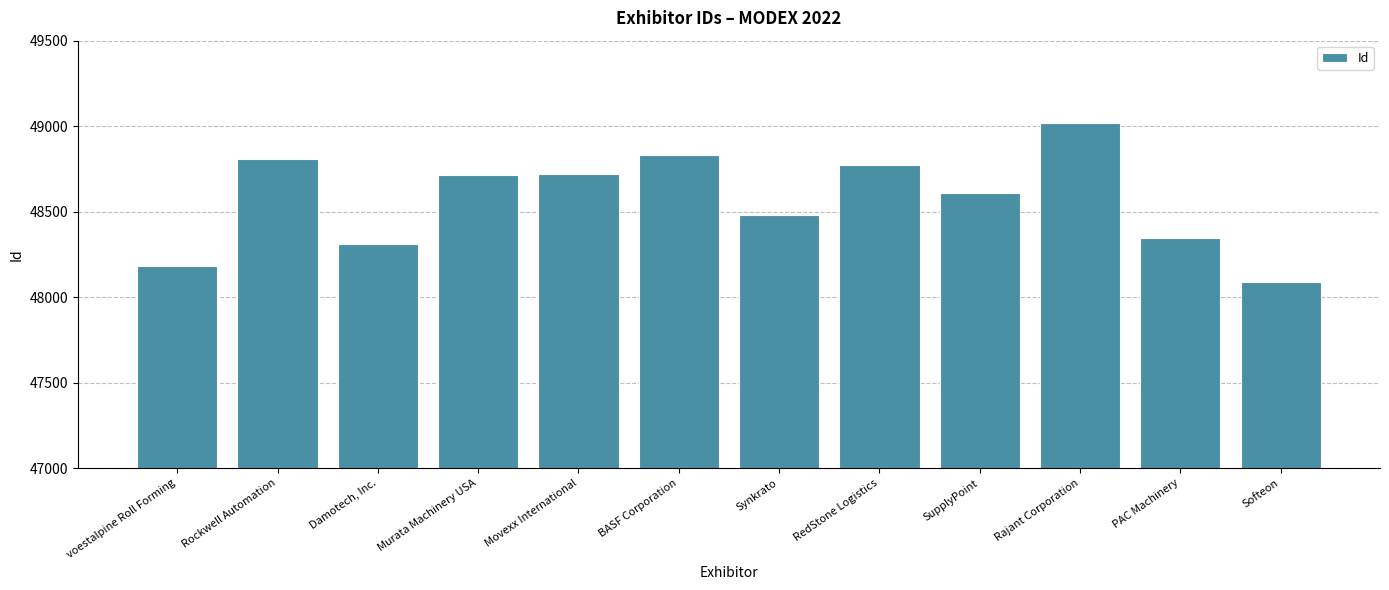

What is the label of the 1st bar from the left?

voestalpine Roll Forming